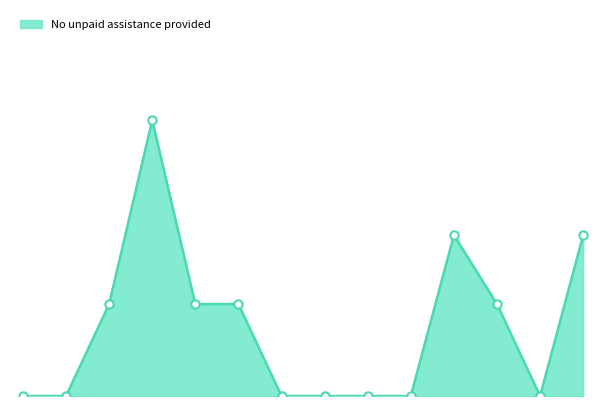

Does the chart have visible grid lines?

No